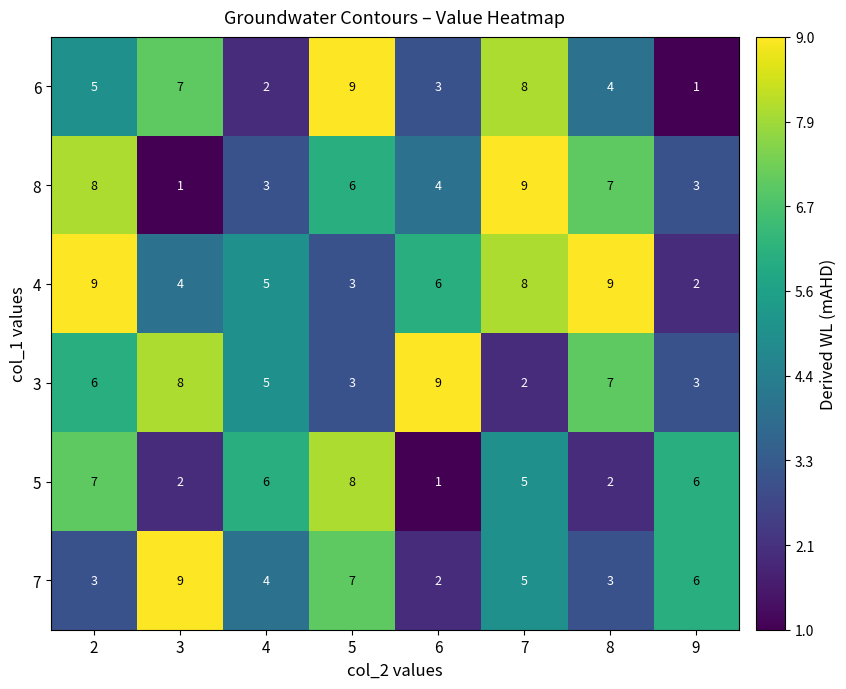

The 6 series shows 5 at 2. True or false?

True